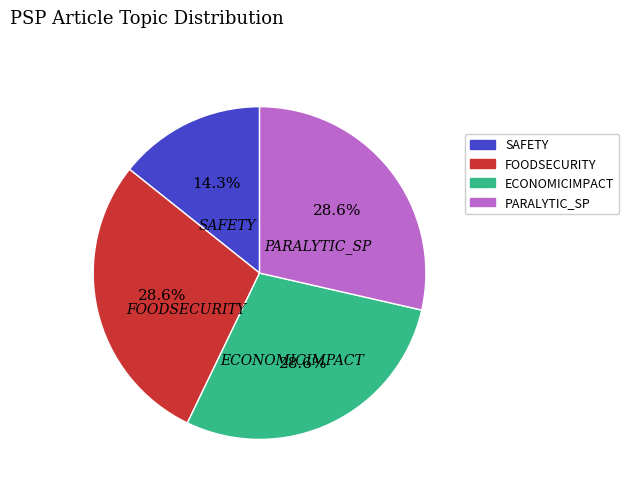

To the nearest percent, what portion does SAFETY represent?

14%